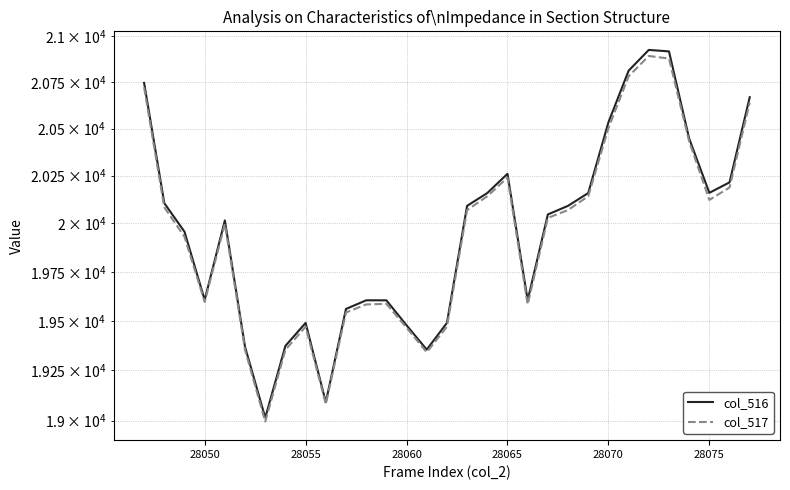

How many series are shown in this chart?

2